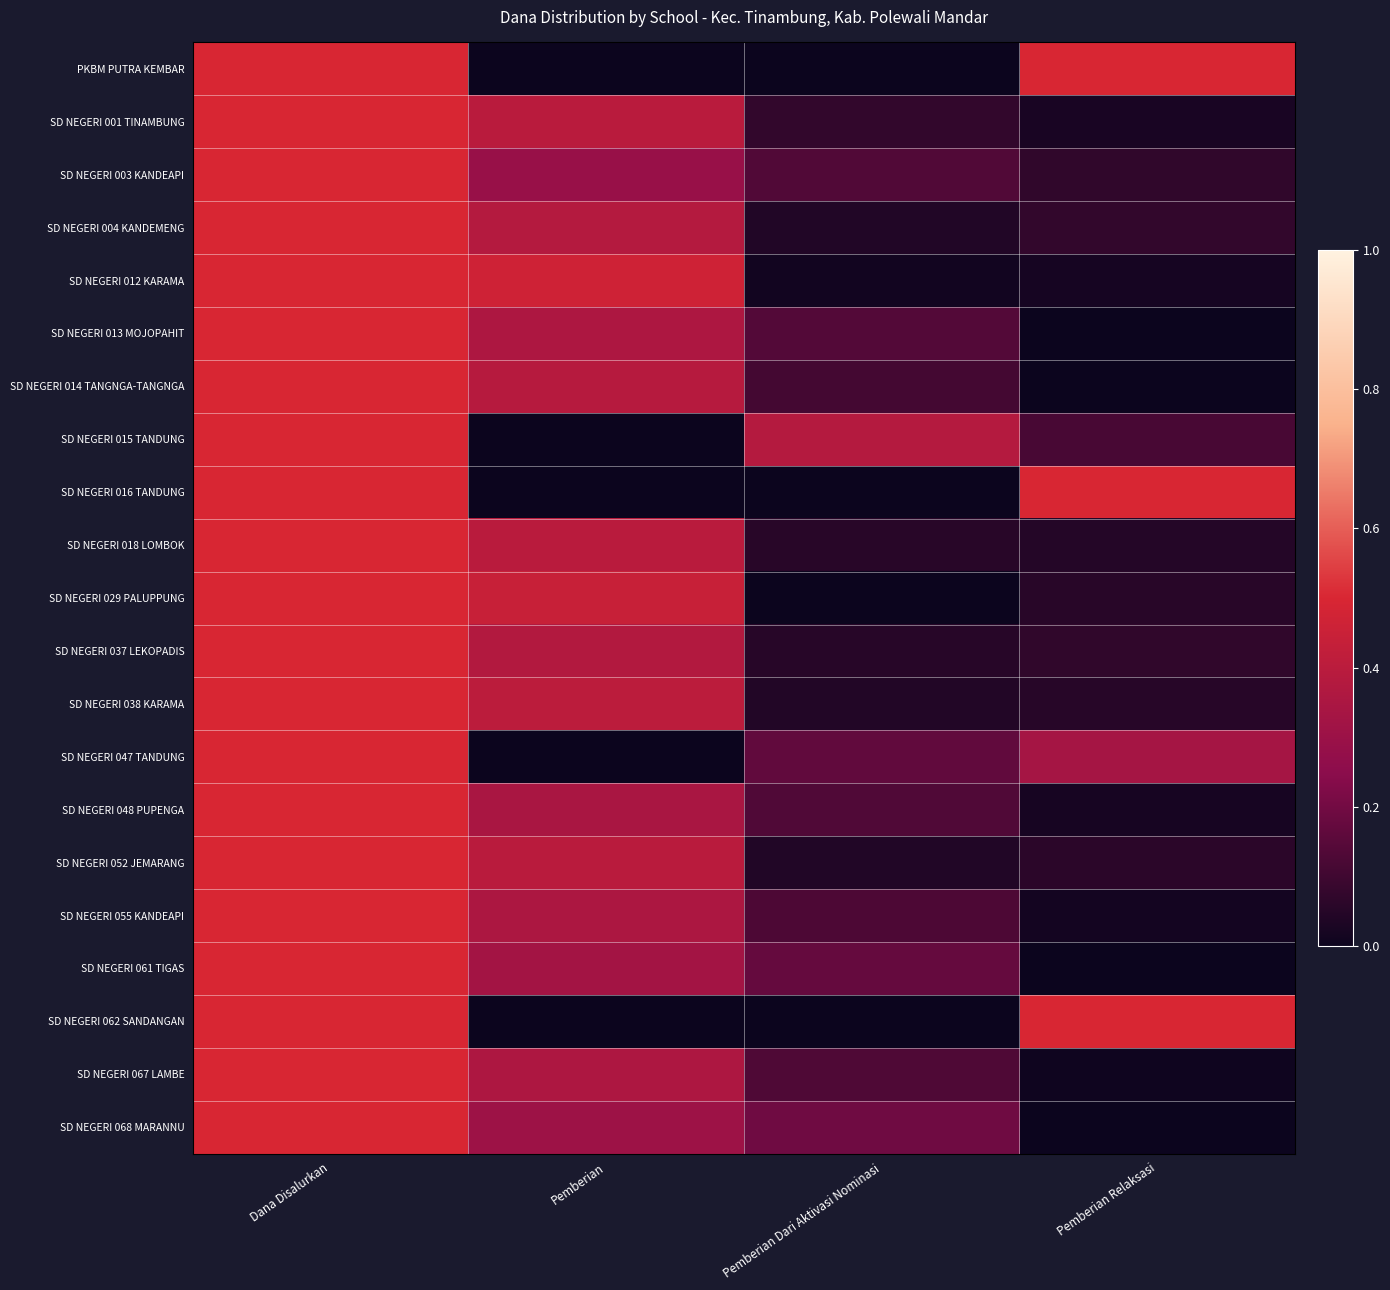

Which series changed the most between Dana Disalurkan and Pemberian?

PKBM PUTRA KEMBAR